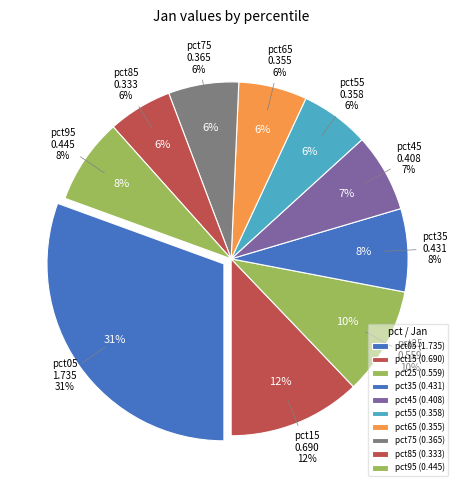

Between pct95 and pct65, which is larger?

pct95